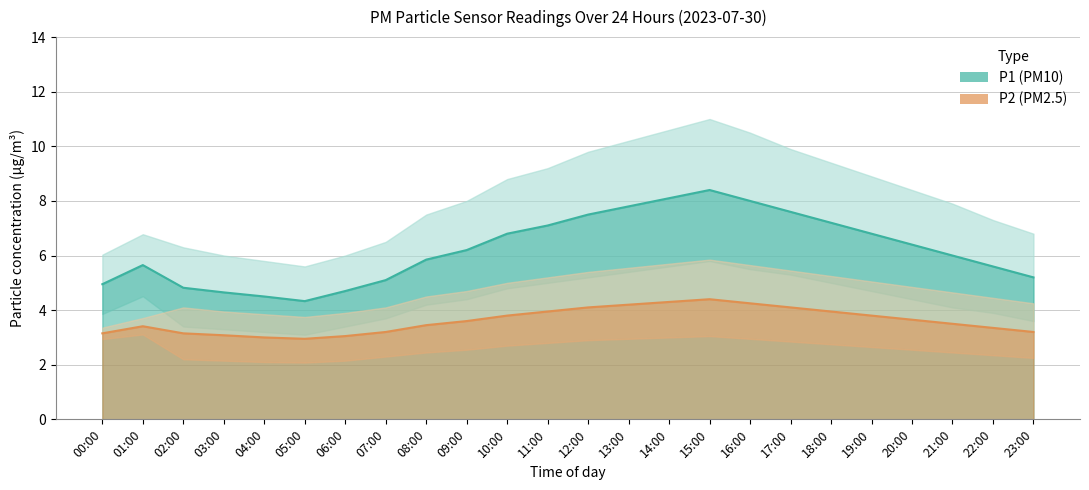

The P2 series shows 3.1 at 03:00. True or false?

True